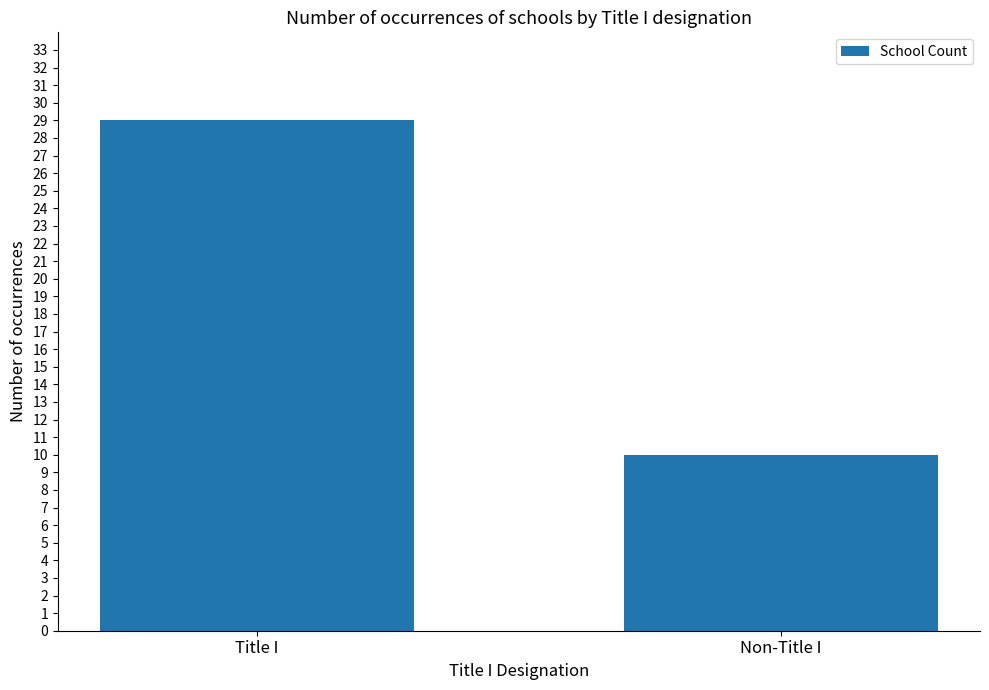

The chart shows a value of 12 at Title I. True or false?

False